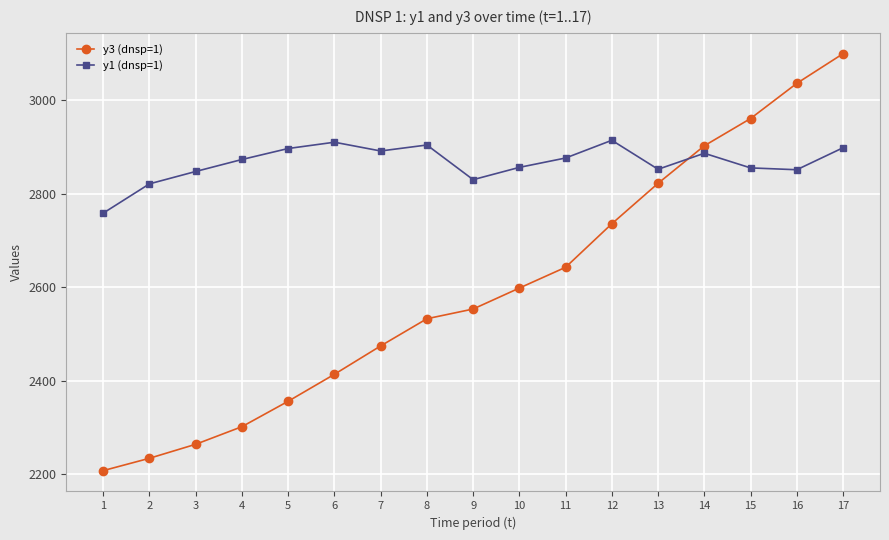

The value of y3 (dnsp=1) at 3 is 1499.1. True or false?

False